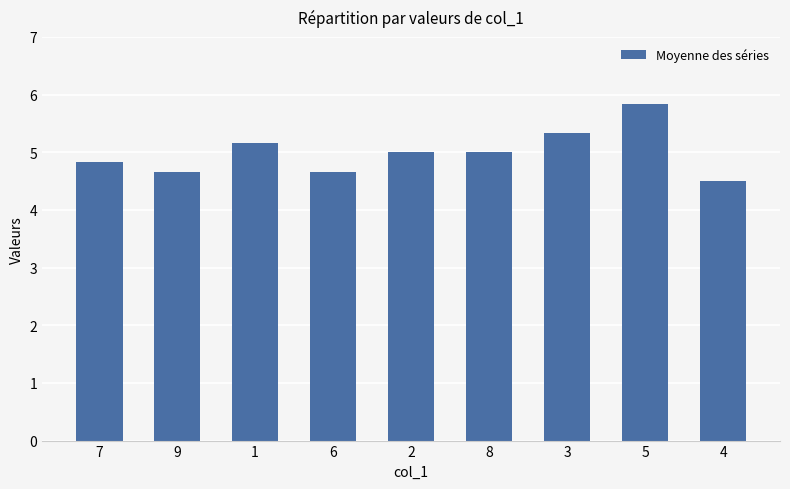

Reading right to left, transcribe all the data shown in this chart.

4=4.5	5=5.8	3=5.3	8=5.0	2=5.0	6=4.7	1=5.2	9=4.7	7=4.8